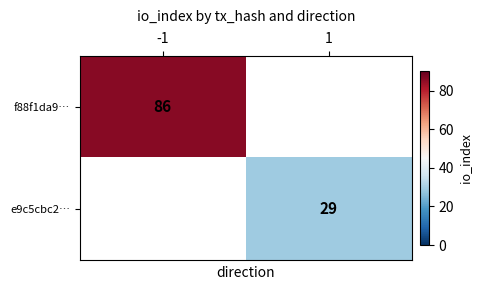

Is it true that f88f1da9… equals 134 at -1?

False